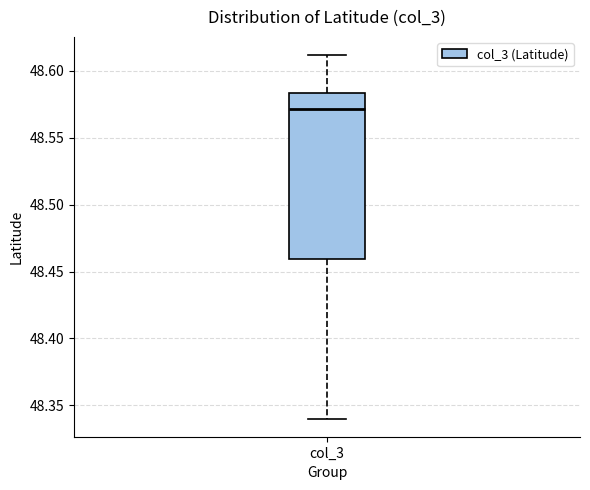

Where is the upper edge of the box for col_3 on the y-axis? The values are not printed on the chart, so give them approximately, as read against the axis.

48.585